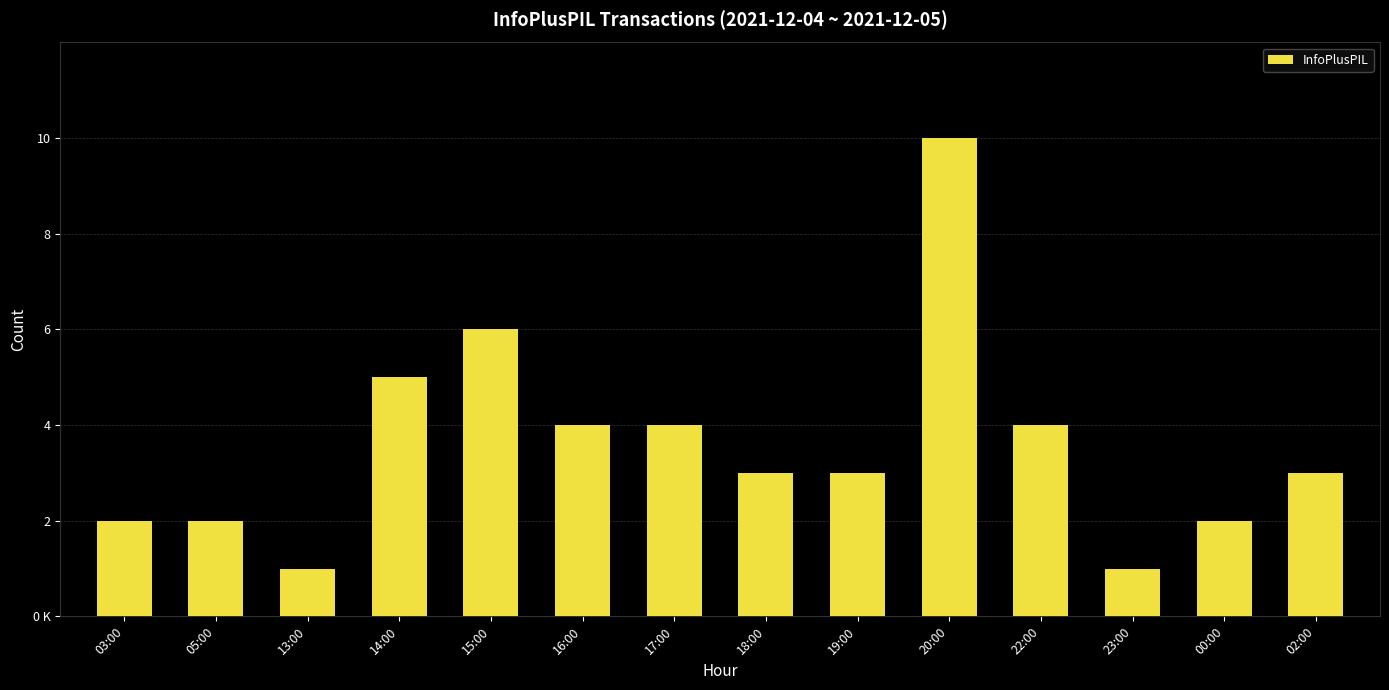

True or false: the data shows 6 at 15:00.

True